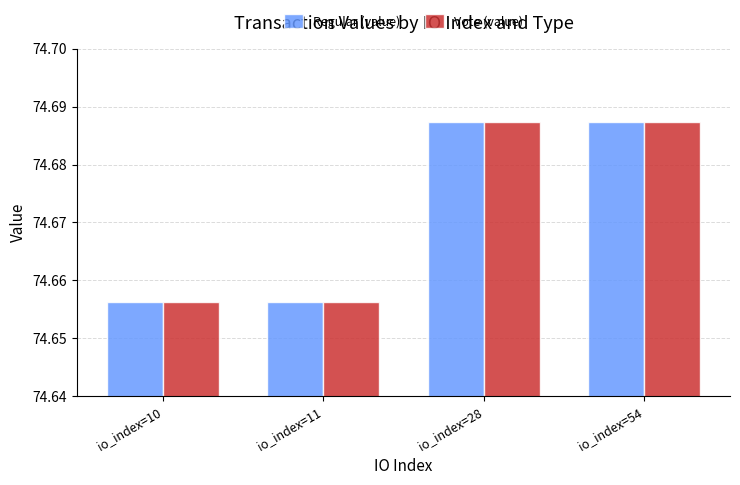

True or false: Vote (value) has a value of 133.6 at io_index=54.

False